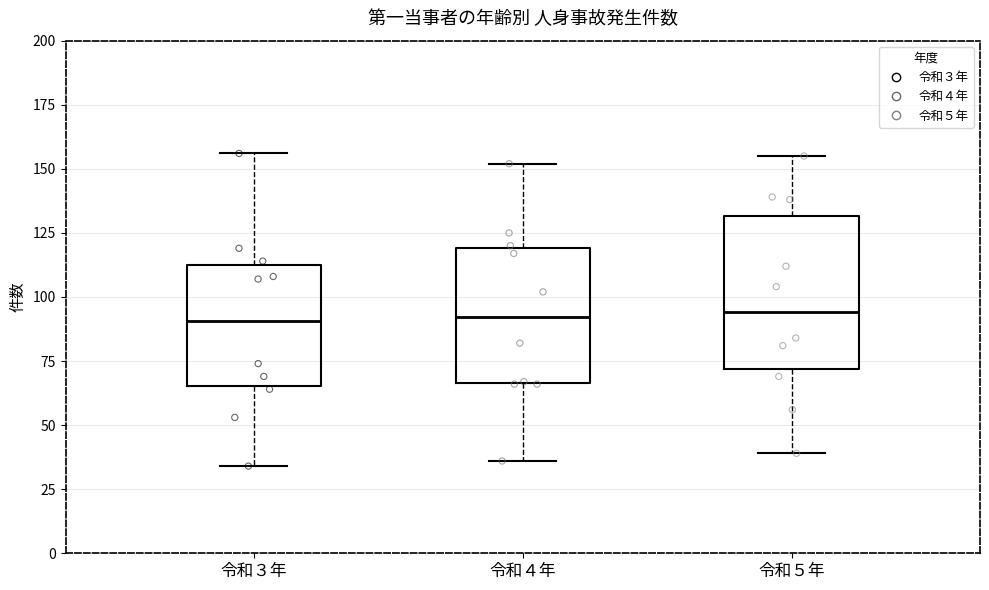

Reading left to right, transcribe this box plot: for each box, give where its median line is, the range the box spans, and where its two whiskers end, as read against the y-axis. The values are not printed on the chart, so give them approximately, as read against the axis.

令和３年: median 90, box 65 to 115, whiskers 35 to 155
令和４年: median 90, box 65 to 120, whiskers 35 to 150
令和５年: median 95, box 70 to 130, whiskers 40 to 155